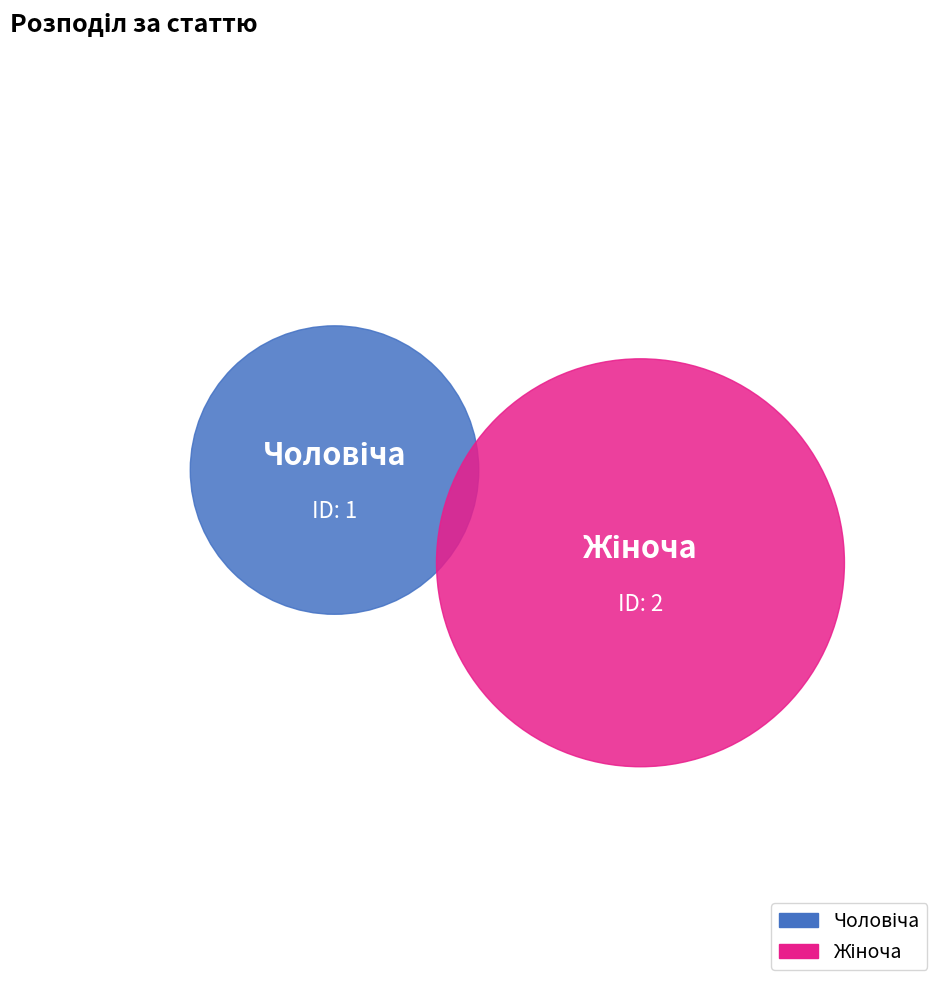

Is it true that Чоловіча is 21% of the pie?

False